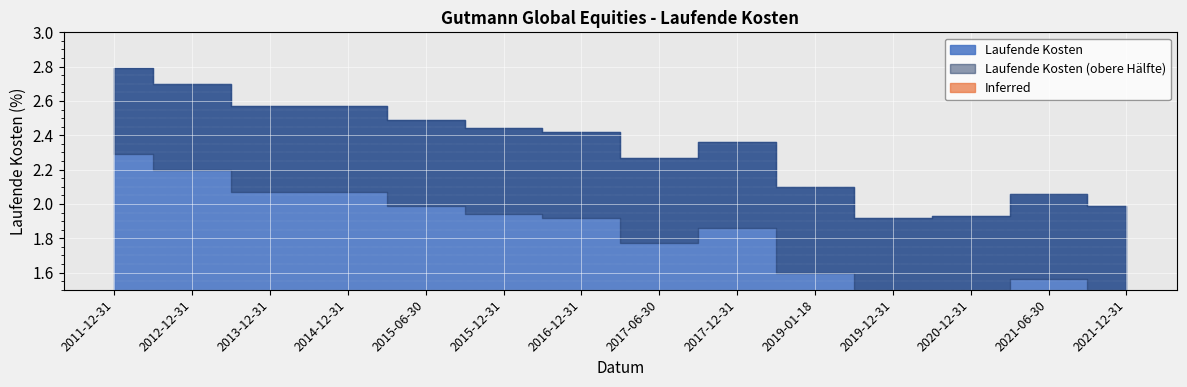

List the labels in order of value, largest first.

2011-12-31, 2012-12-31, 2013-12-31, 2014-12-31, 2015-06-30, 2015-12-31, 2016-12-31, 2017-12-31, 2017-06-30, 2019-01-18, 2021-06-30, 2021-12-31, 2020-12-31, 2019-12-31